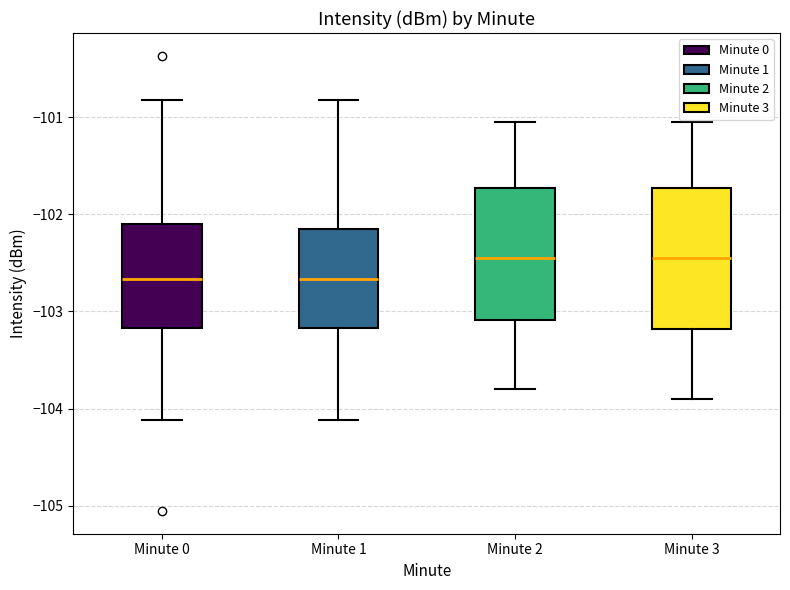

Where does the median line of the box for Minute 2 sit on the y-axis? The values are not printed on the chart, so give them approximately, as read against the axis.

-102.4